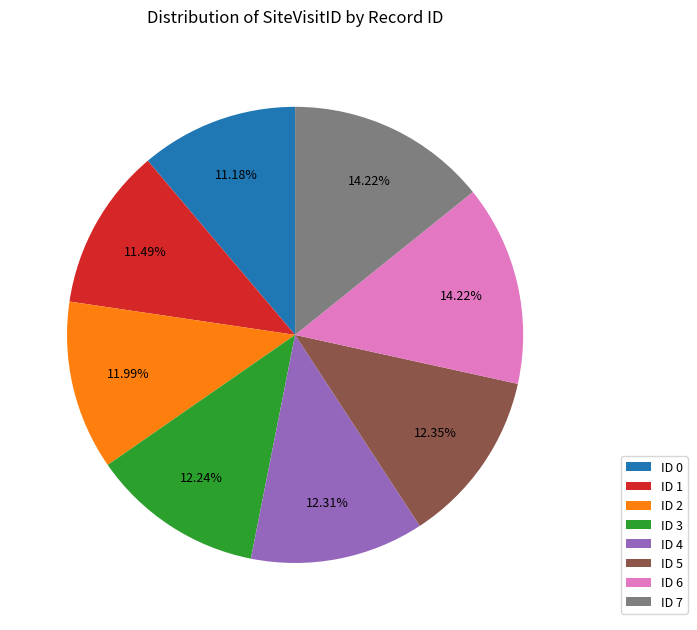

Does any single category account for the majority?

No